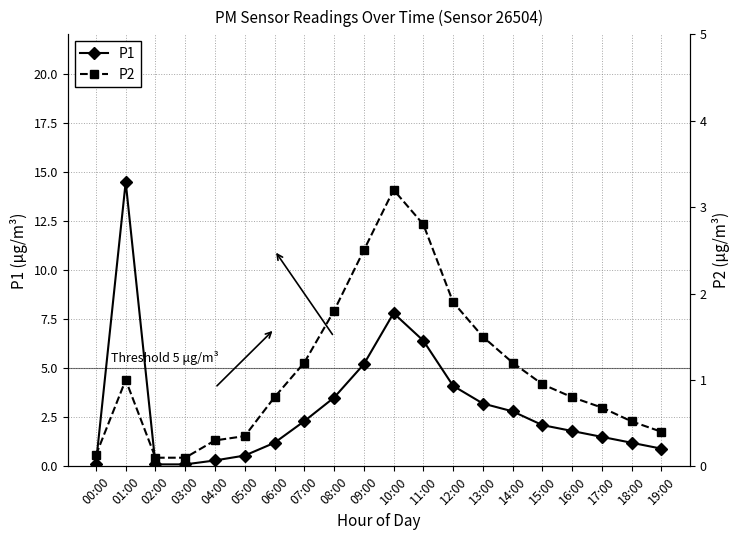

Does the chart have visible grid lines?

Yes